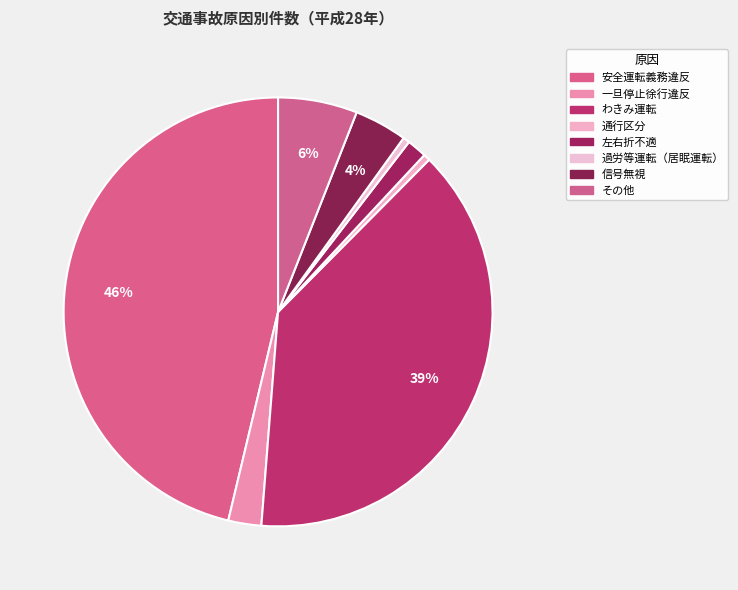

Does 通行区分 account for over 50% of the chart?

No